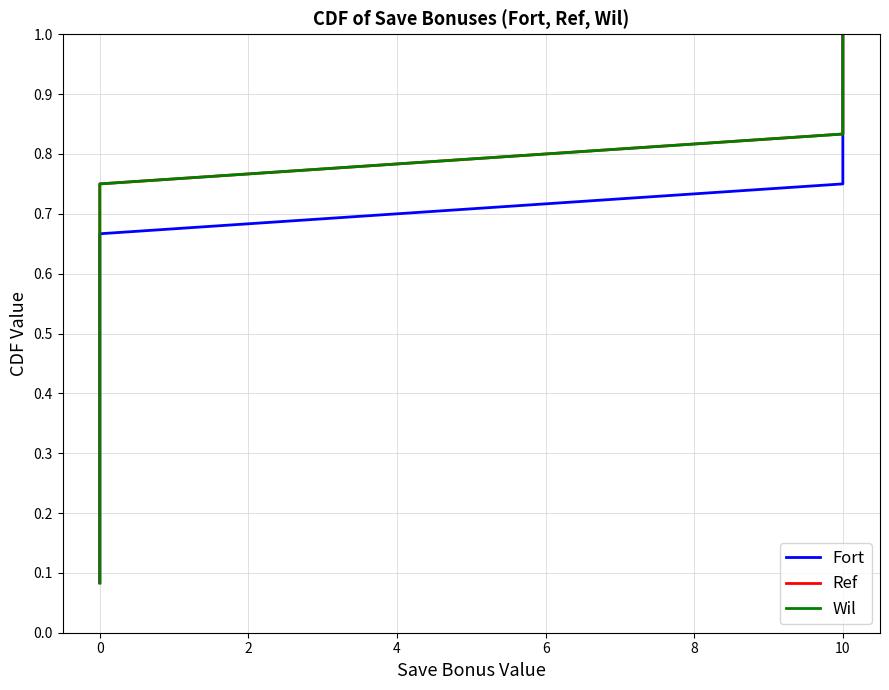

Count the number of categories in the chart.

12